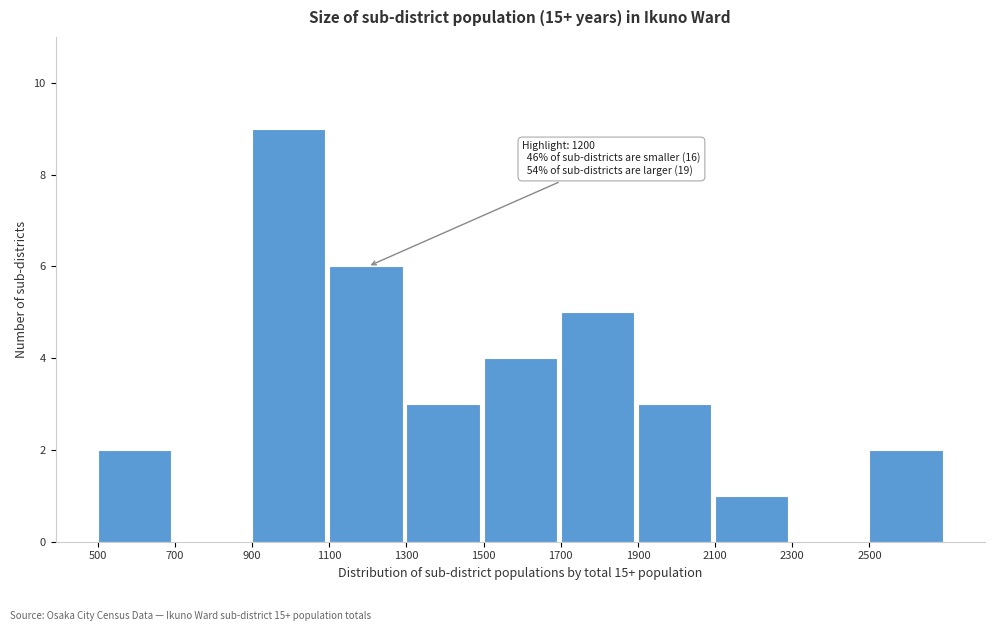

Over which range of the x-axis is the bar tallest?

900 to 1100